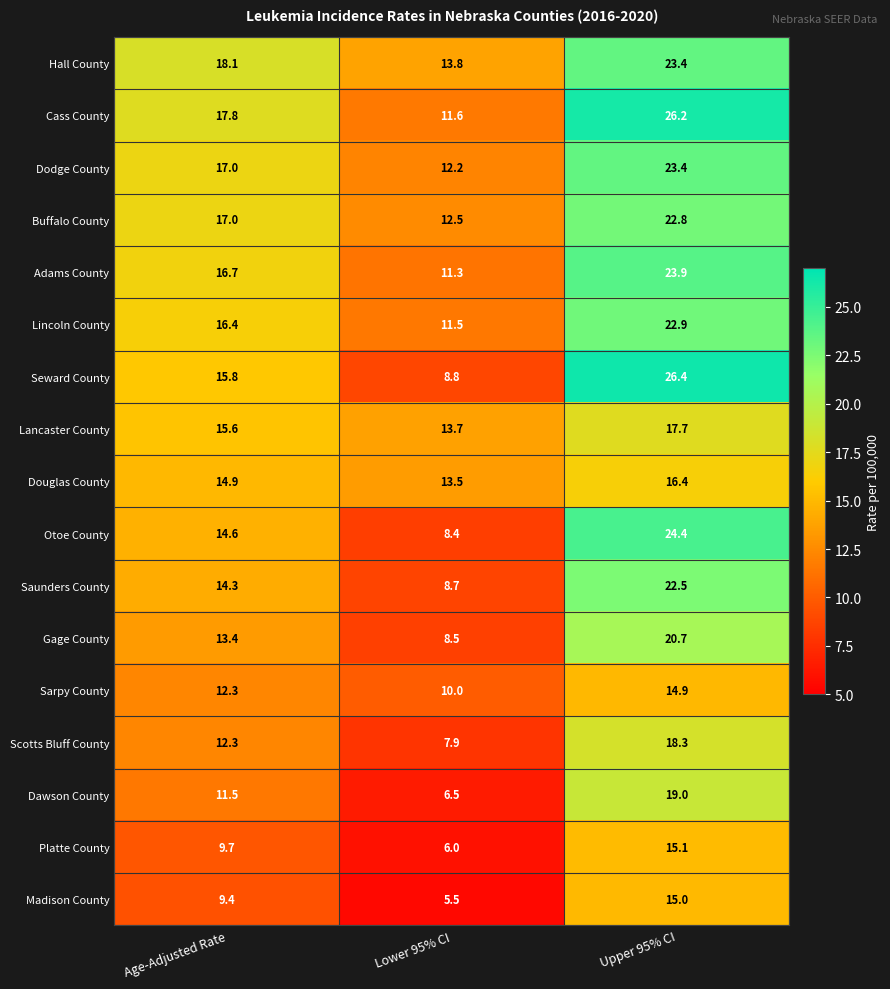

What is the greatest value displayed?

26.4